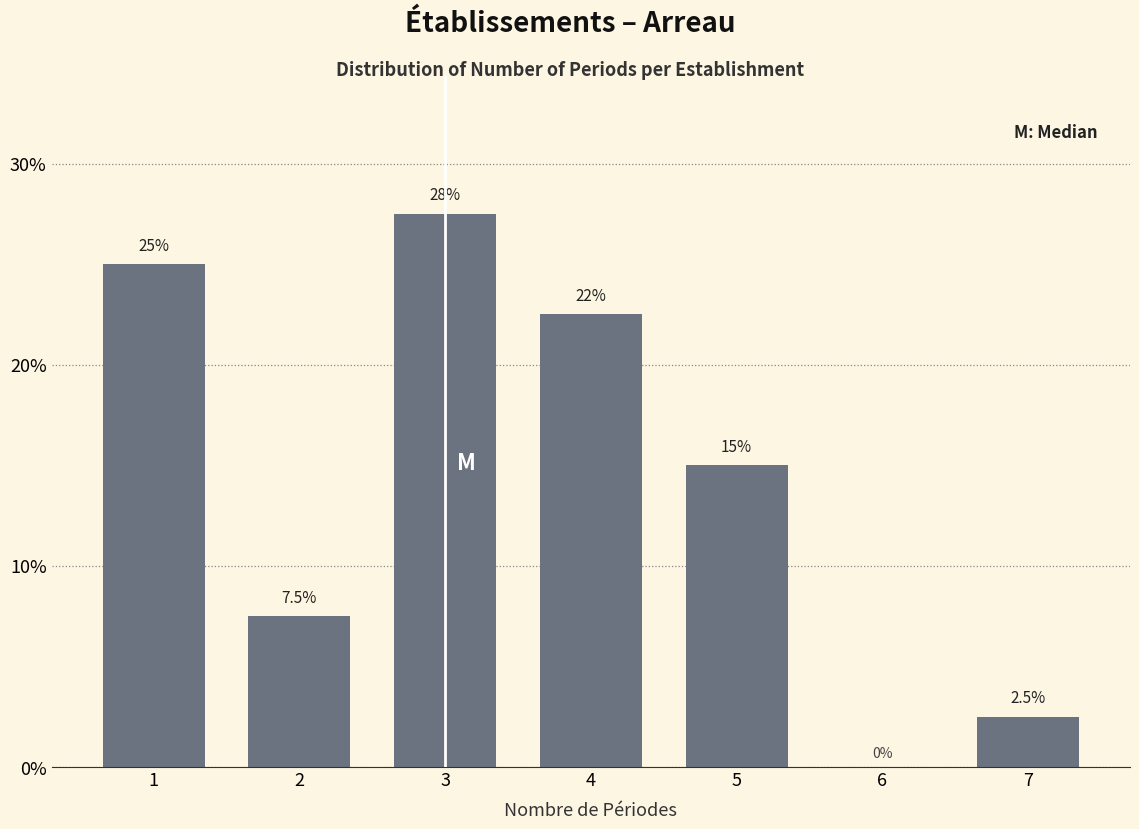

Reading right to left, transcribe all the data shown in this chart.

7=2.5	5=15.0	4=22.5	3=27.5	2=7.5	1=25.0